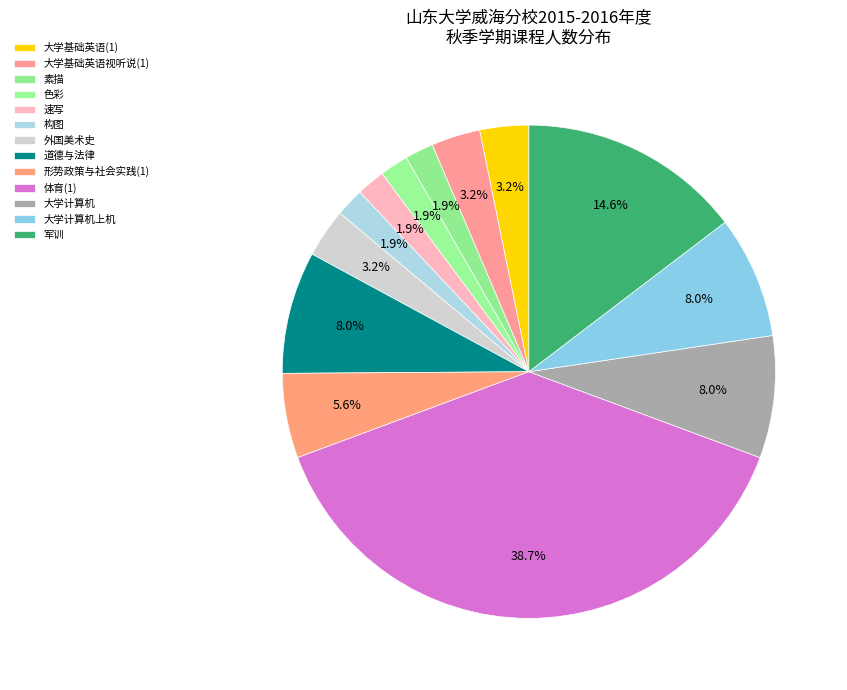

How many segments does this pie chart have?

13